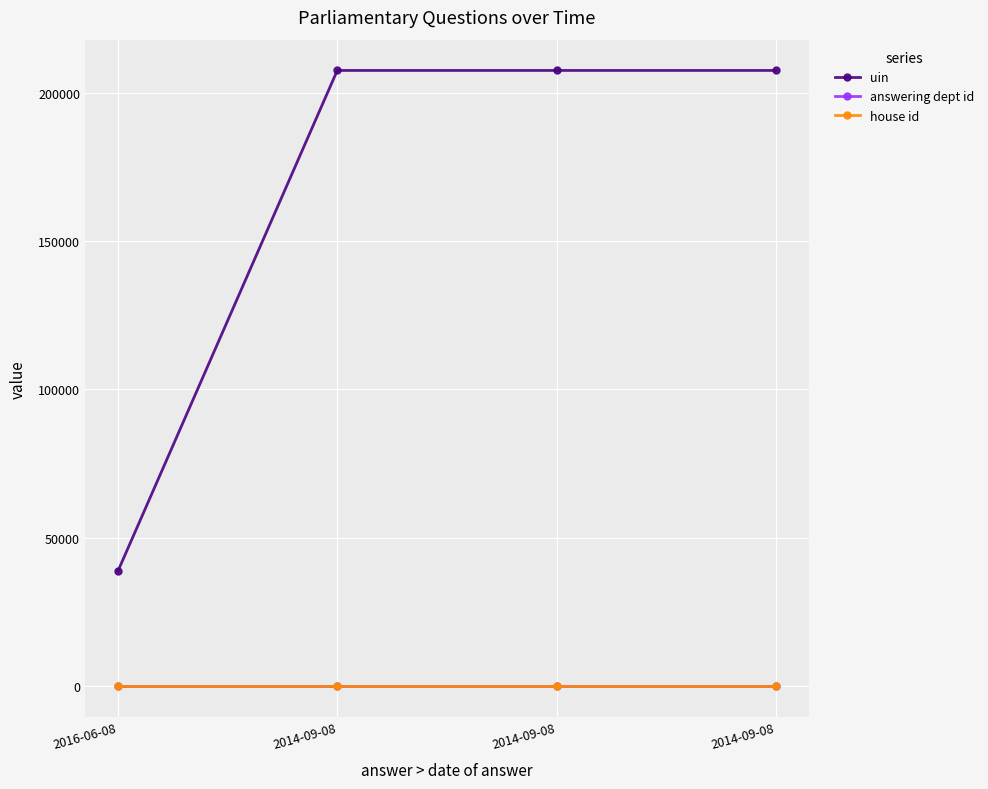

What are all the series names shown in the legend?

uin, answering dept id, house id